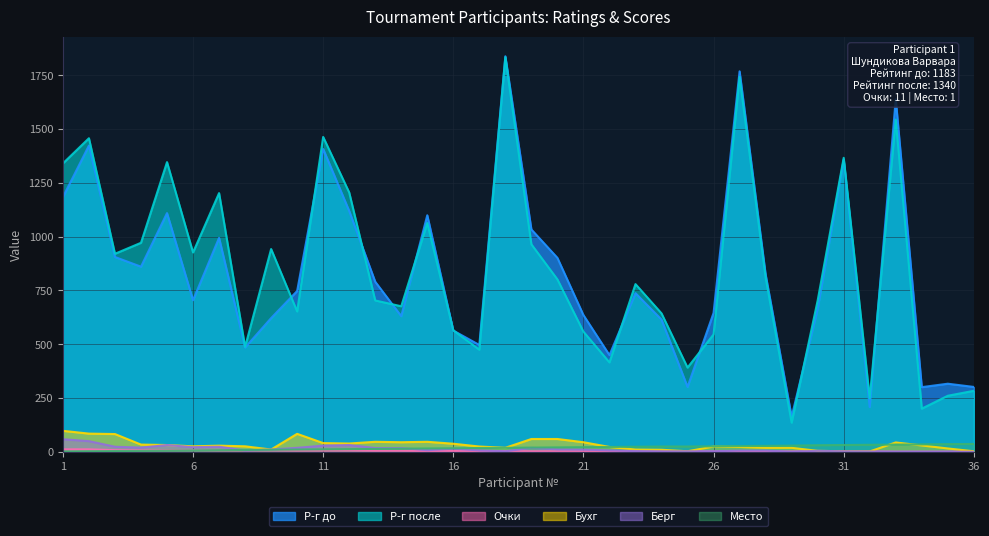

What is the highest value of the Р-г после series?

1834